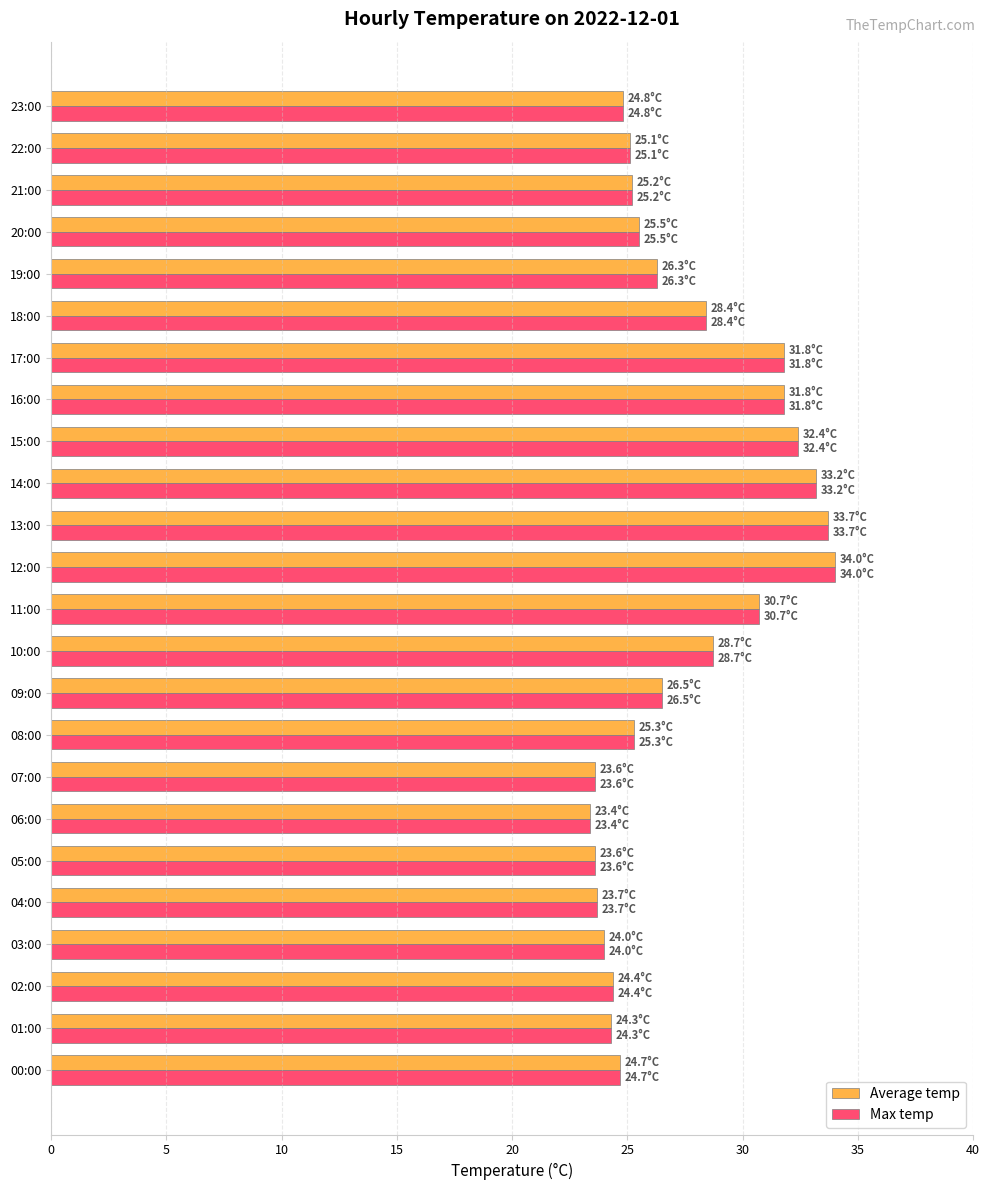

How many categories are shown in the chart?

24